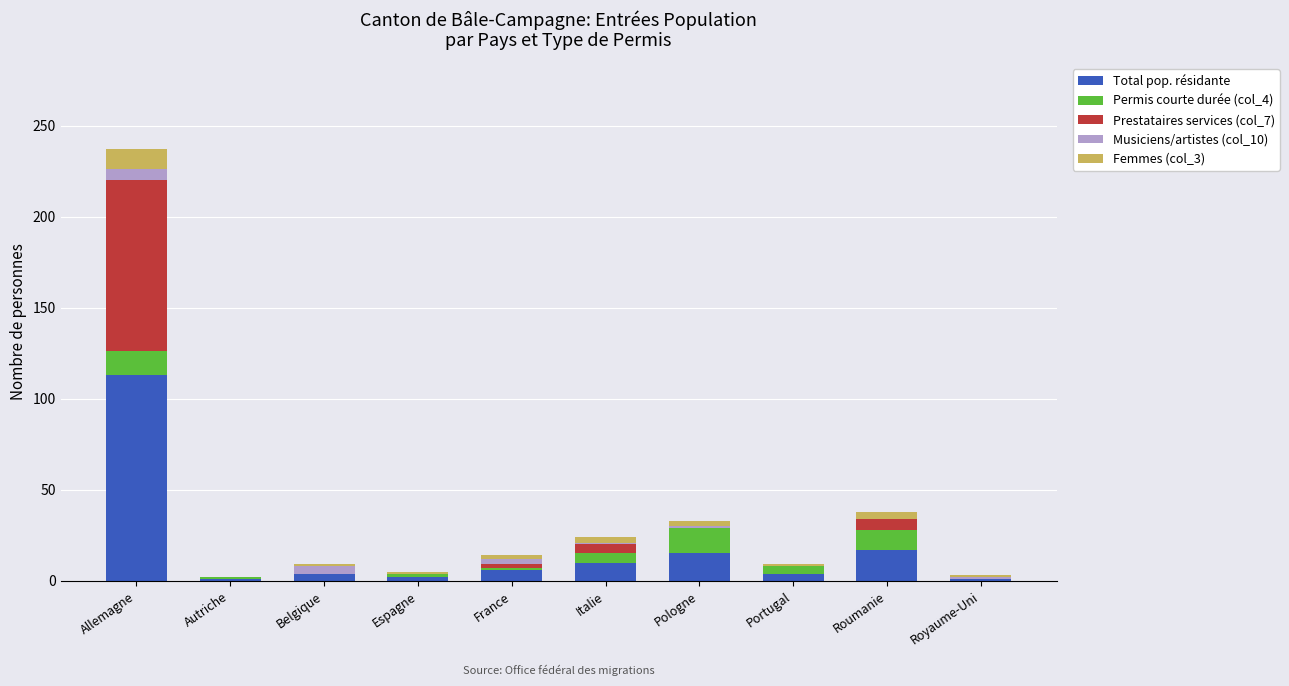

The value of Total pop. résidante at Italie is 10. True or false?

True